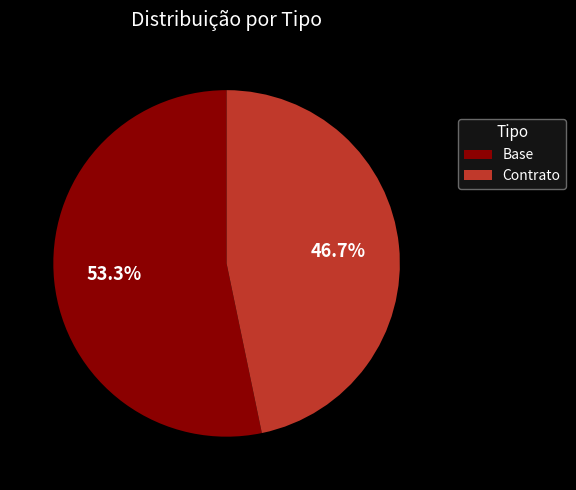

What is the ratio of the value at Base to the value at Contrato?

1.1